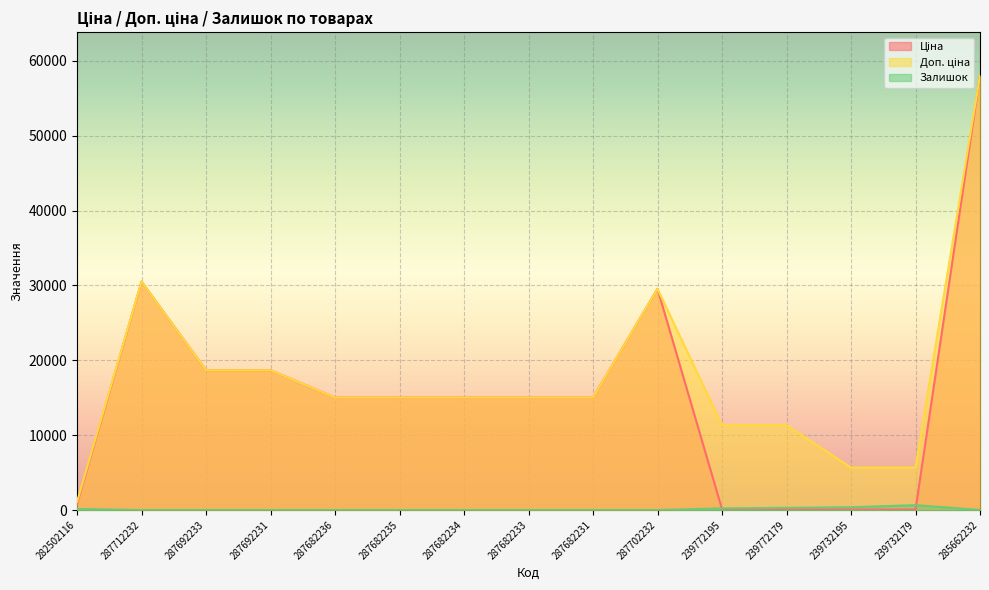

Between 287692233 and 287692231, which series saw the biggest shift?

Ціна